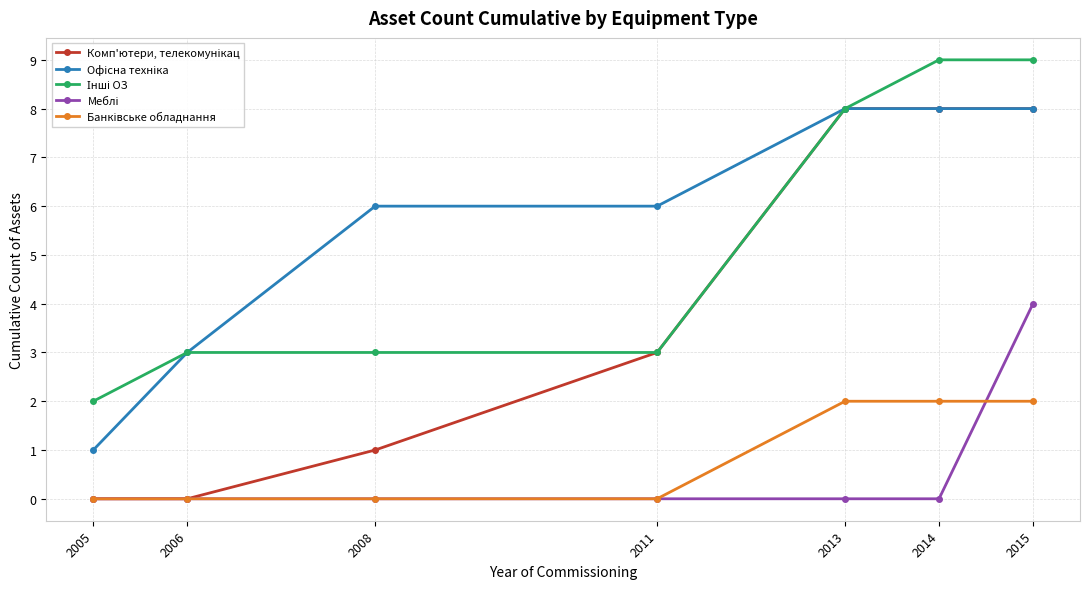

How many lines are shown in the chart?

5